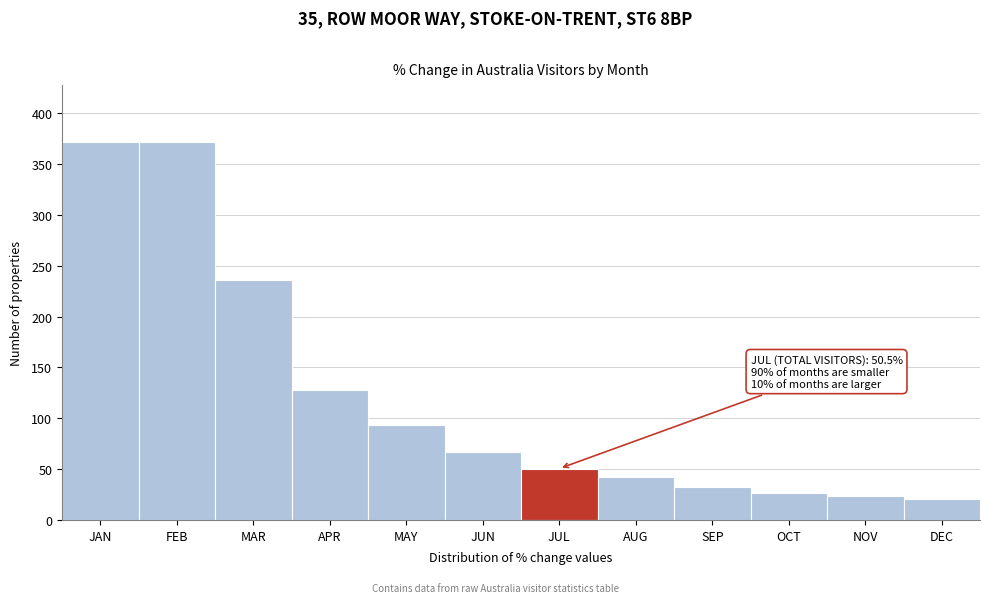

At which label is the value closest to 196?

MAR